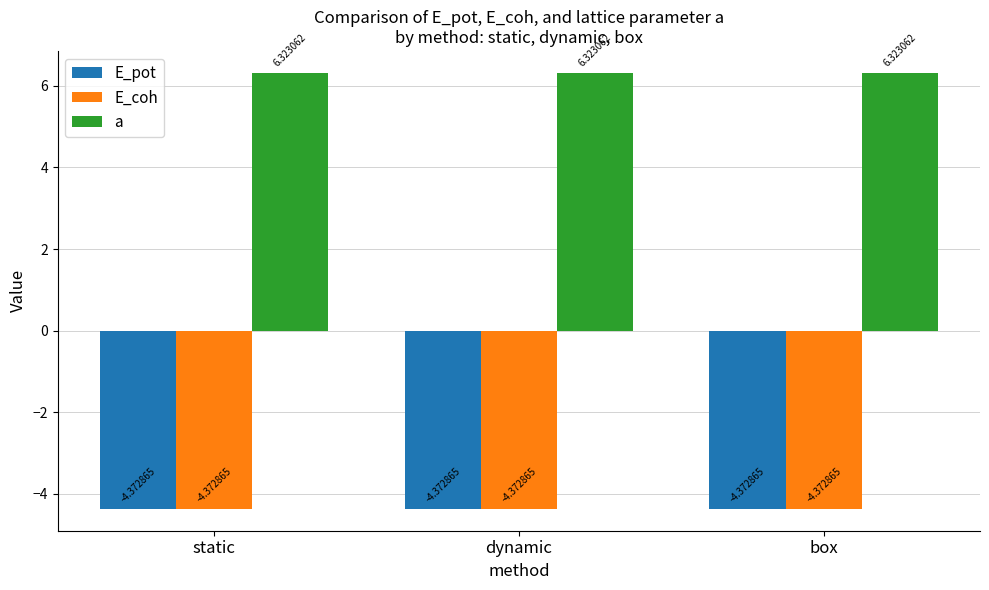

What is the total value across all series at dynamic?

-2.4